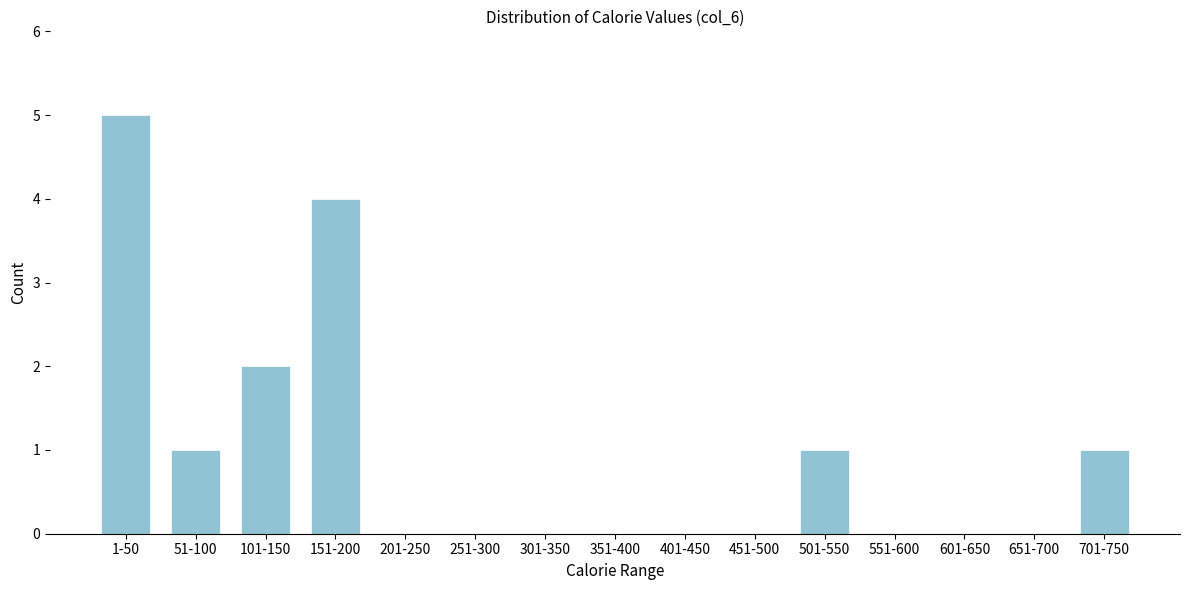

What is the sum of all values?

14